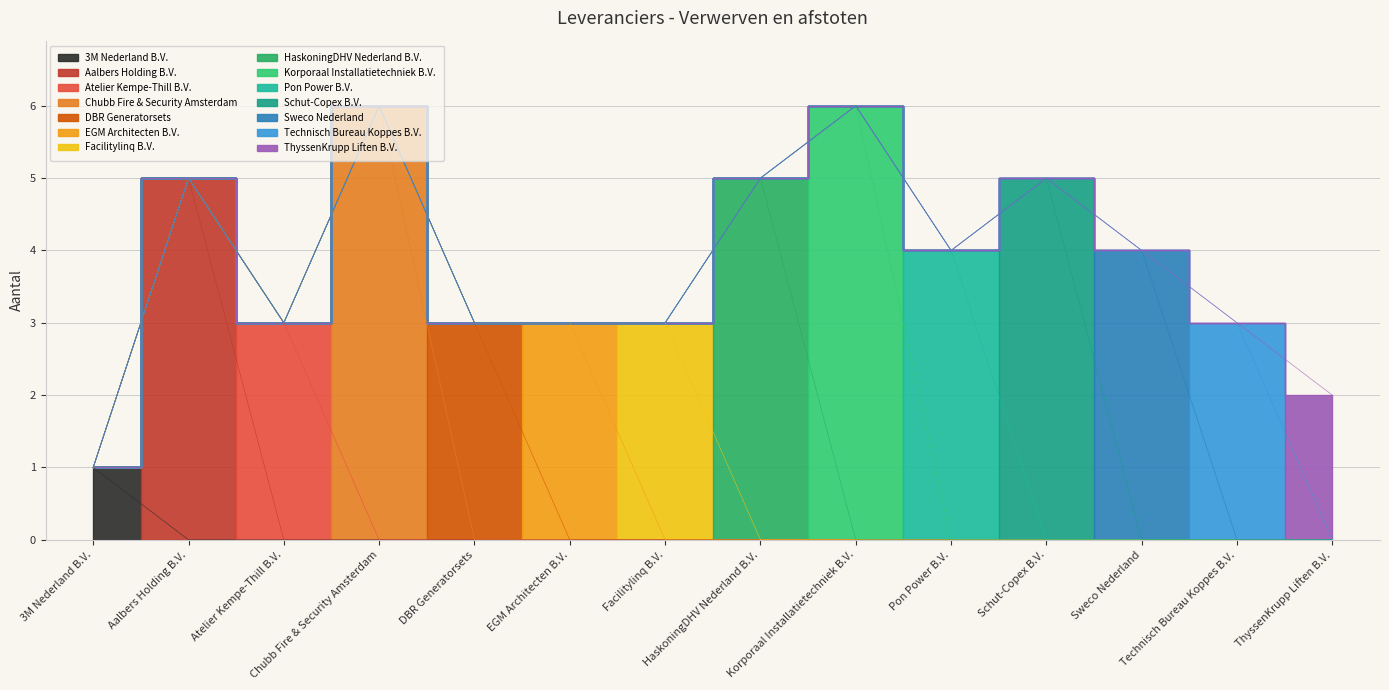

The value at Aalbers Holding B.V. is 8. True or false?

False